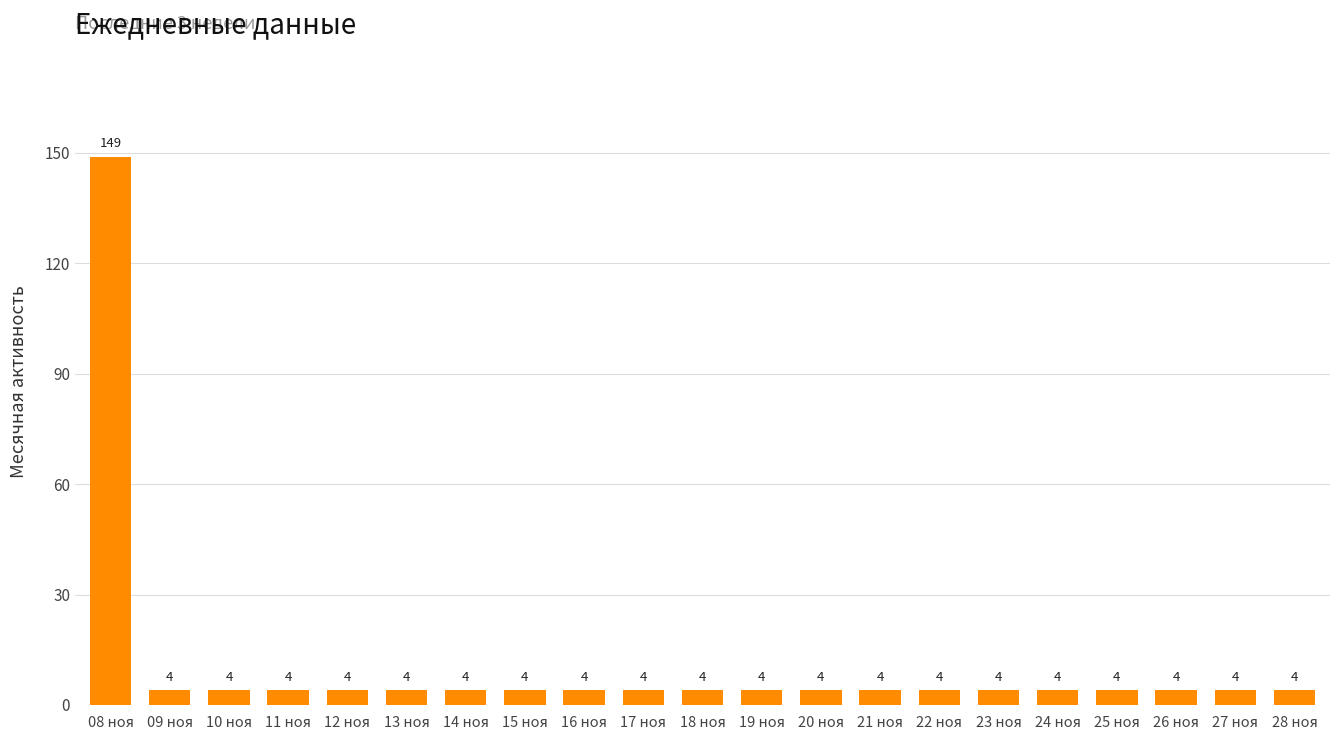

What is the minimum value shown in the chart?

4